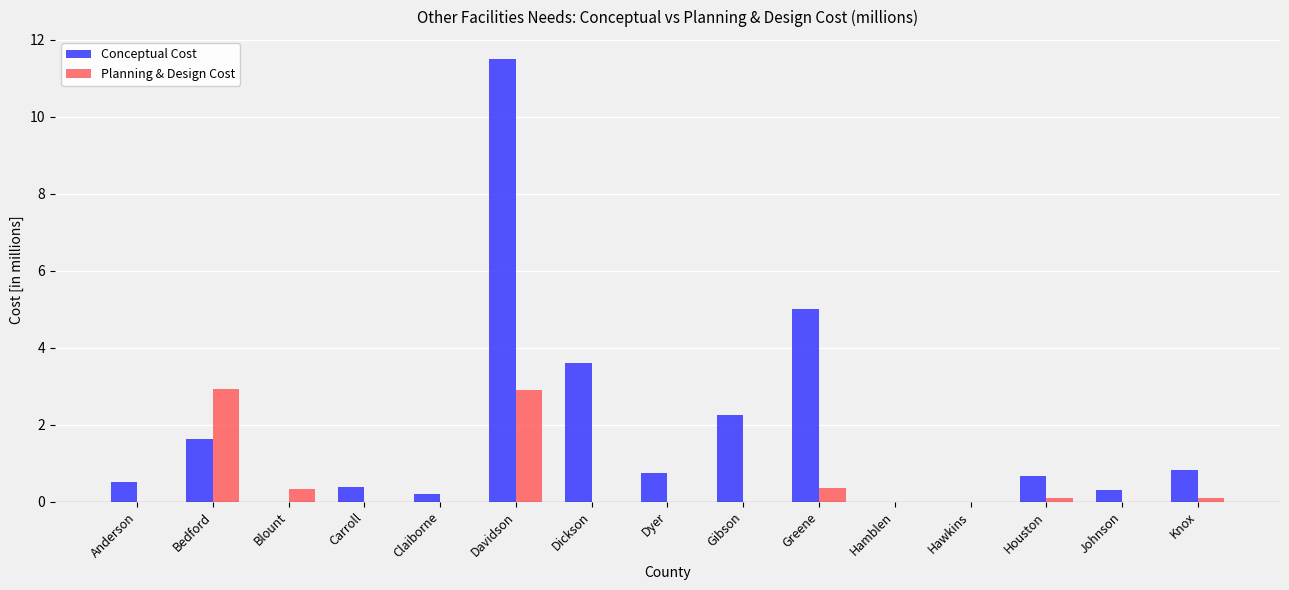

What are all the series names shown in the legend?

Conceptual Cost, Planning & Design Cost